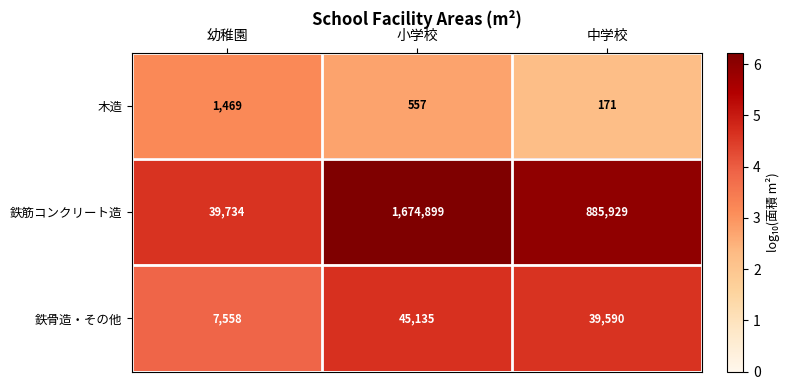

Count the 鉄骨造・その他 values in the range 7558 to 45135.

3